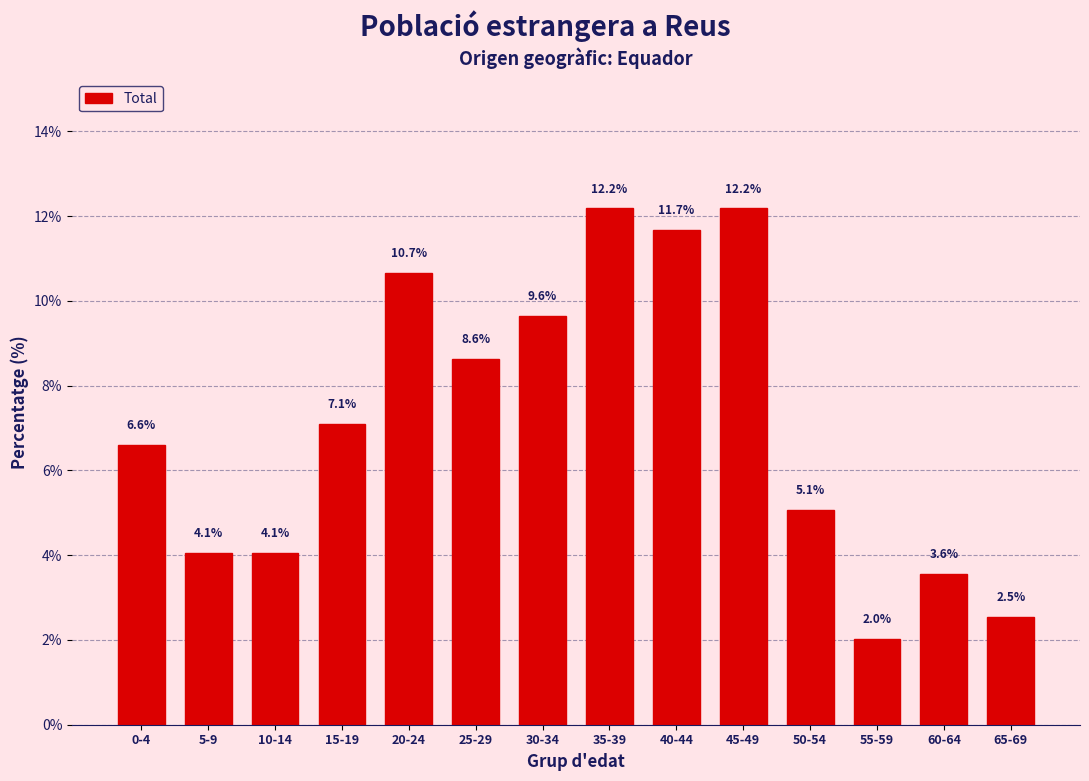

Reading left to right, list all the values displayed in this chart.

6.6	4.1	4.1	7.1	10.7	8.6	9.6	12.2	11.7	12.2	5.1	2.0	3.6	2.5